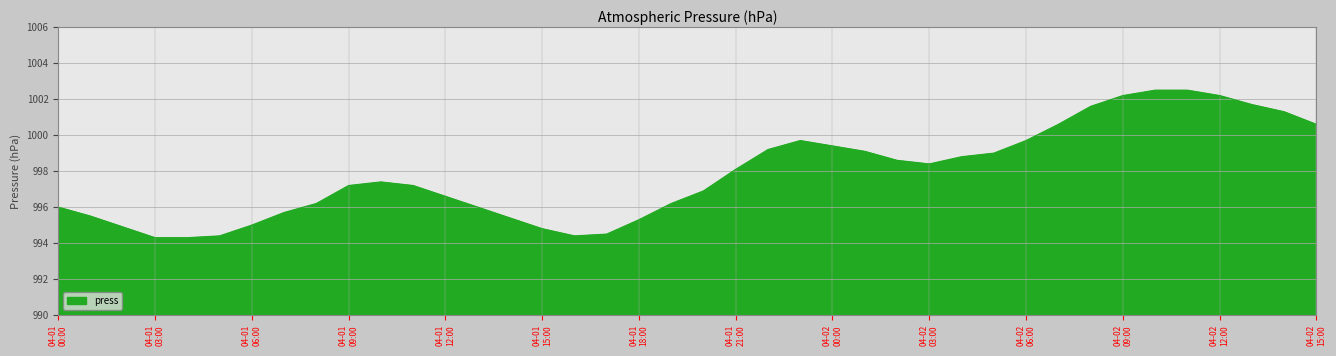

Count the number of values greater than 997.

22